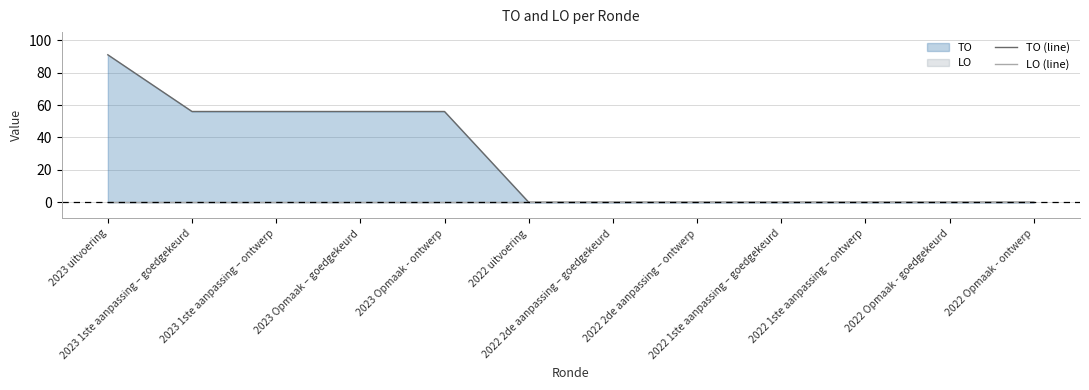

What position from the left is 2022 Opmaak - goedgekeurd?

11